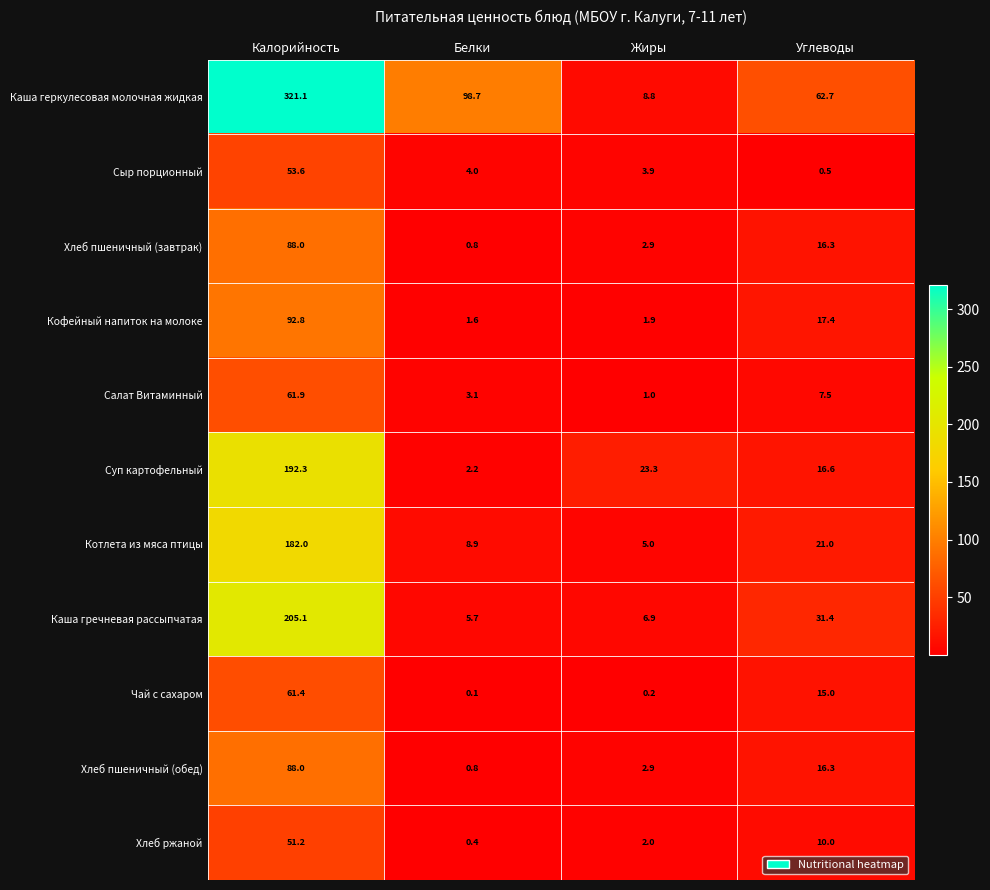

Which series has the largest total across all categories?

Каша геркулесовая молочная жидкая